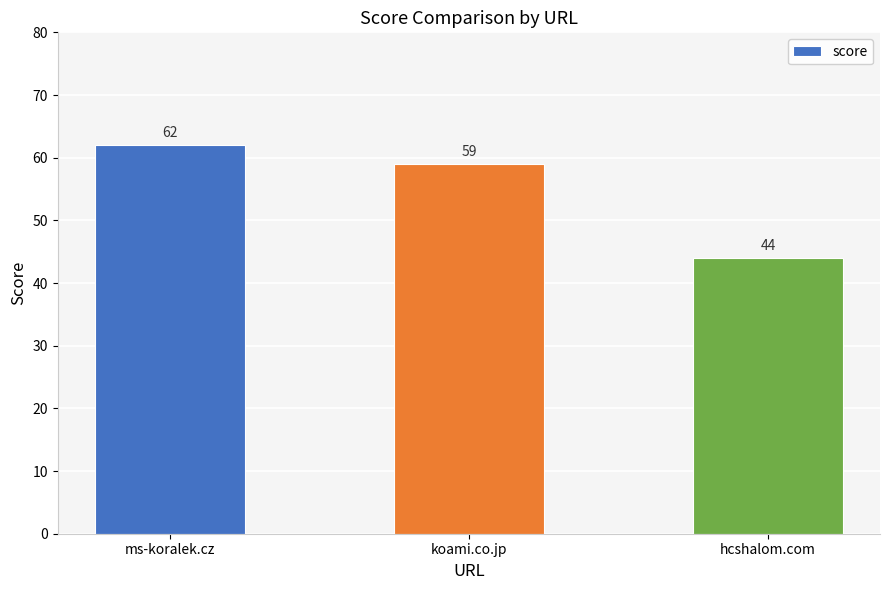

What is the average value?

55